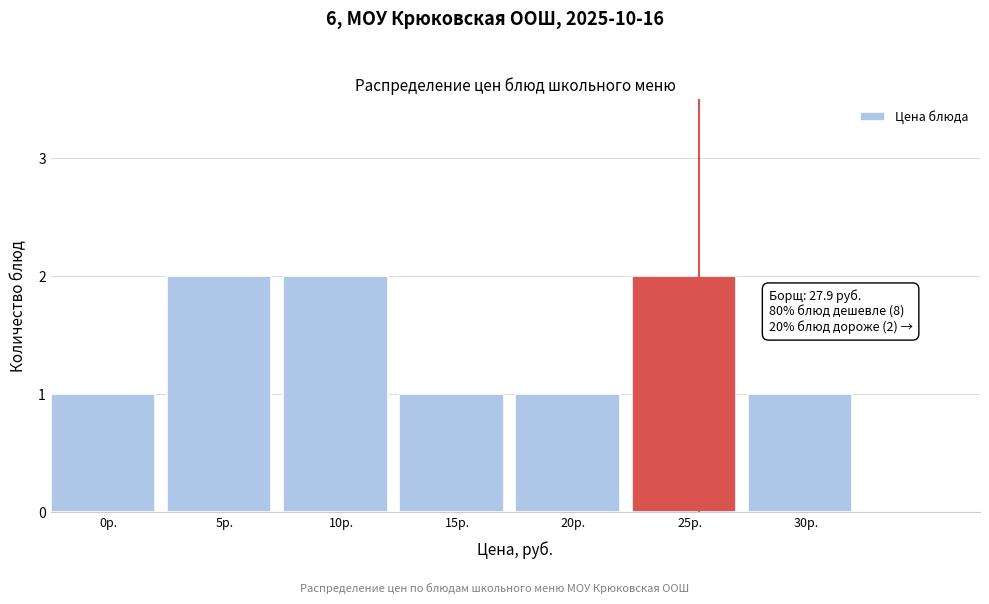

Reading left to right, what are all the values shown in this chart?

1	2	2	1	1	2	1